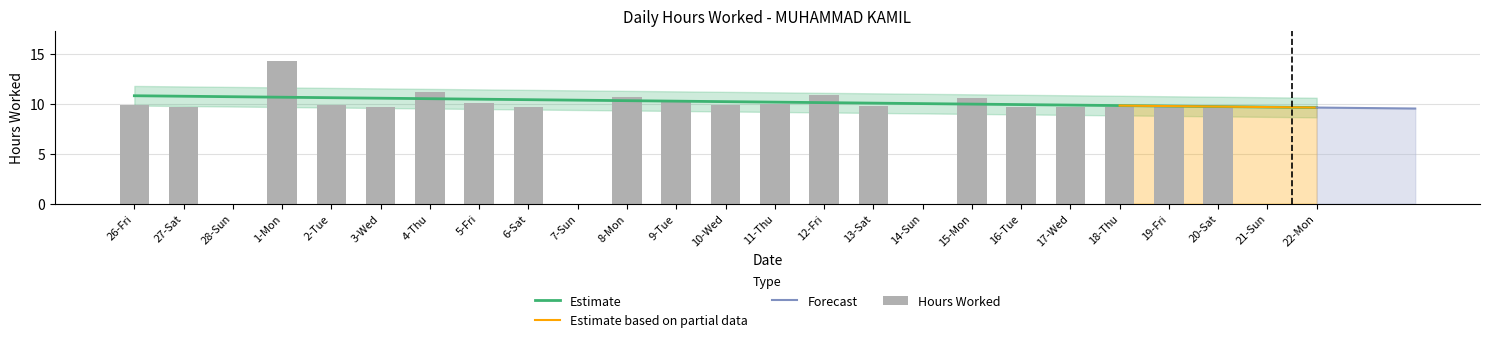

What is the label of the 25th bar from the left?

22-Mon